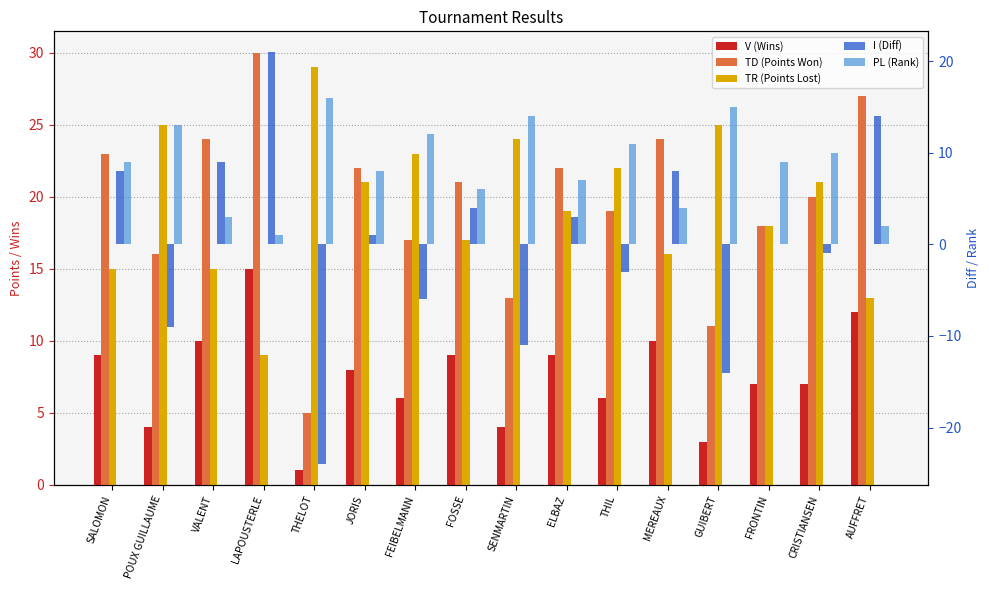

Reading right to left, transcribe all the data shown in this chart.

V (Wins): 12	7	7	3	10	6	9	4	9	6	8	1	15	10	4	9
TD (Points Won): 27	20	18	11	24	19	22	13	21	17	22	5	30	24	16	23
TR (Points Lost): 13	21	18	25	16	22	19	24	17	23	21	29	9	15	25	15
I (Diff): 14	-1	0	-14	8	-3	3	-11	4	-6	1	-24	21	9	-9	8
PL (Rank): 2	10	9	15	4	11	7	14	6	12	8	16	1	3	13	9